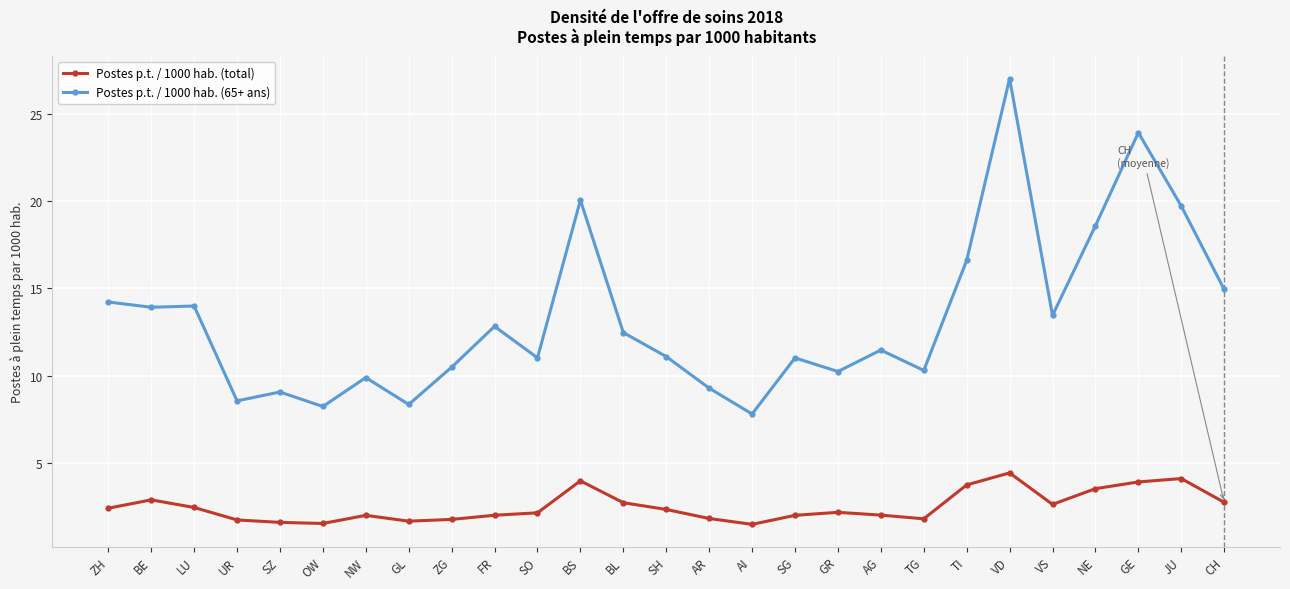

How many lines are shown in the chart?

2